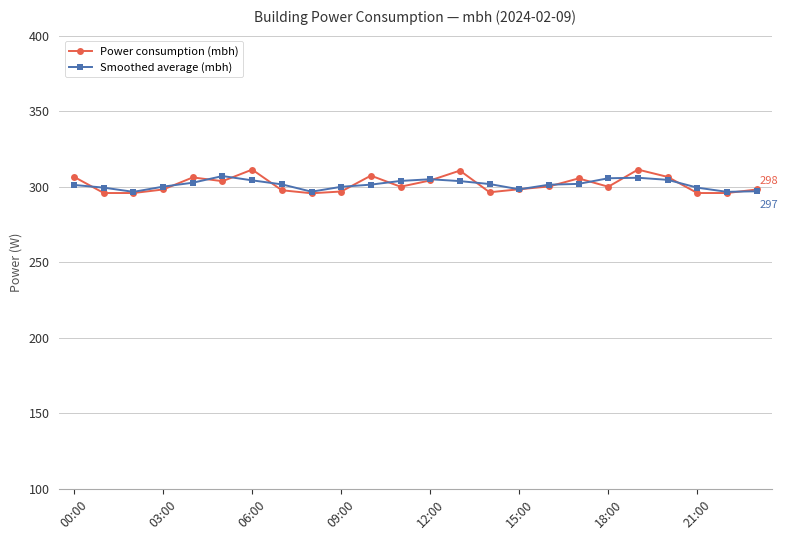

What is the value of the Smoothed average (mbh) point at the 9th from the left?

296.7